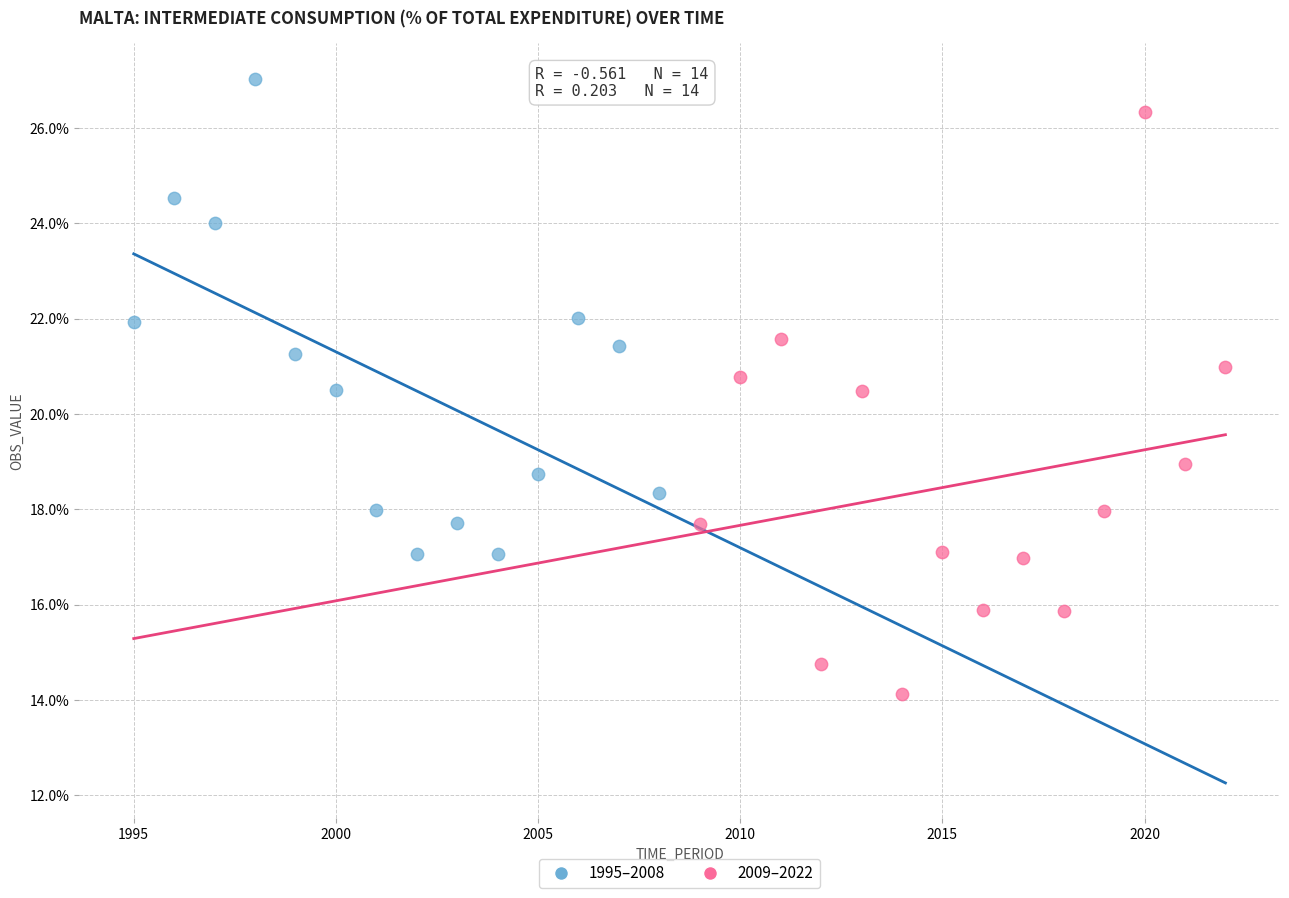

What are all the series names shown in the legend?

1995–2008, 2009–2022